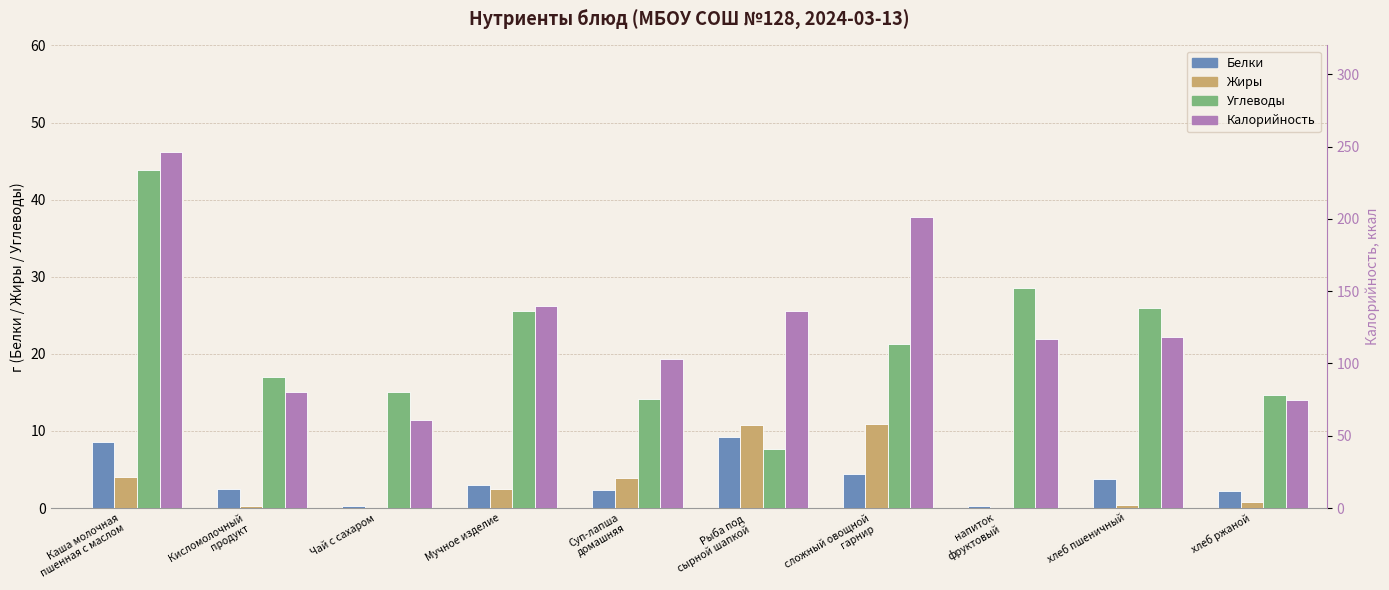

Are the bars horizontal?

No